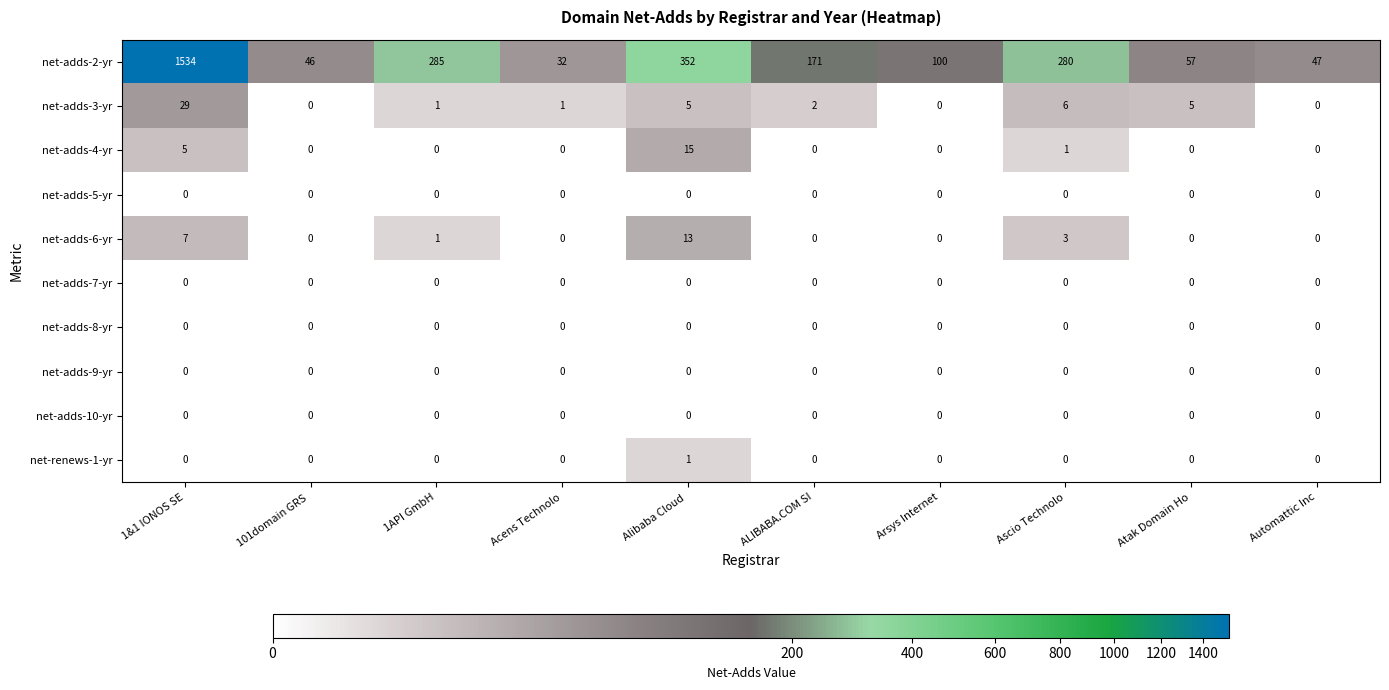

Which series has the largest total across all categories?

net-adds-2-yr